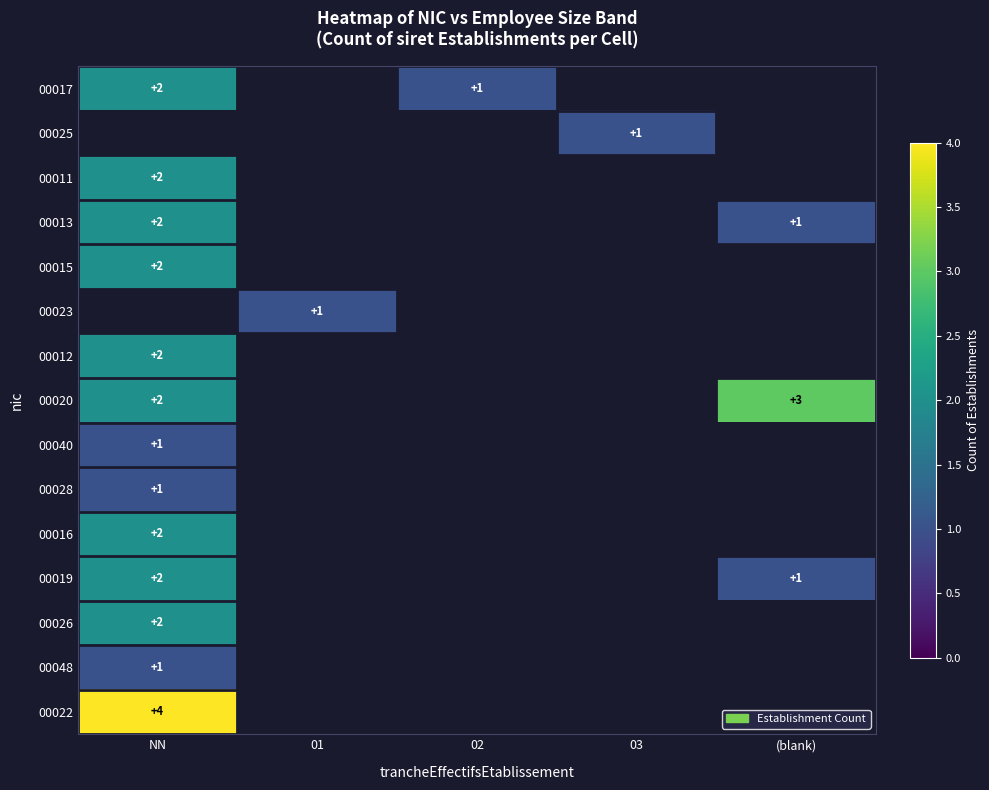

At which category does the chart reach its peak across all series?

NN